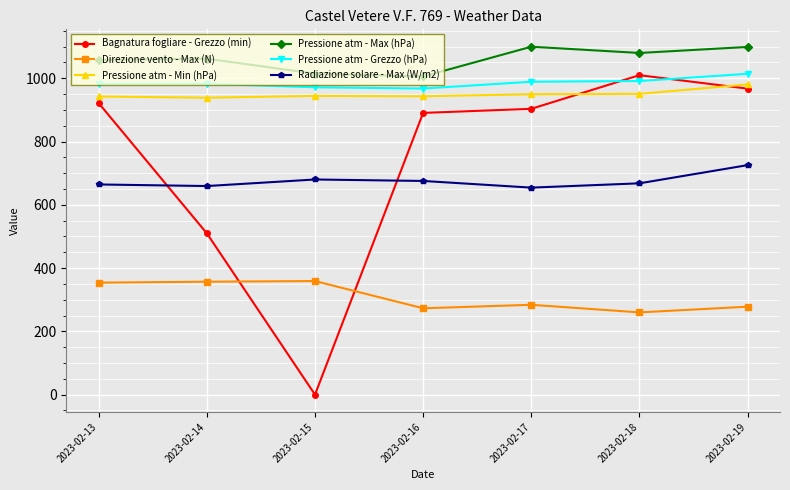

The Radiazione solare - Max (W/m2) series shows 892.2 at 2023-02-14. True or false?

False